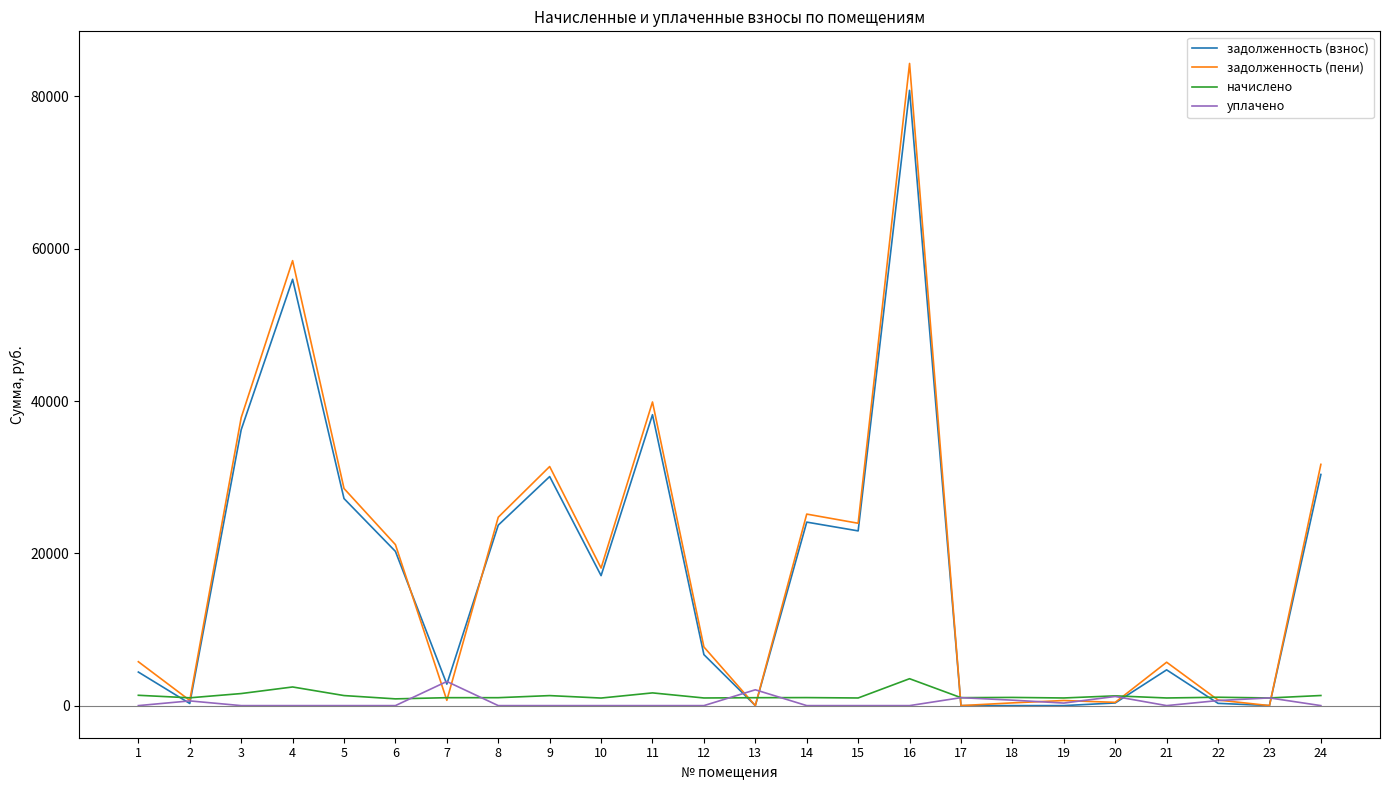

At how many categories does at least one series exceed 50862?

2